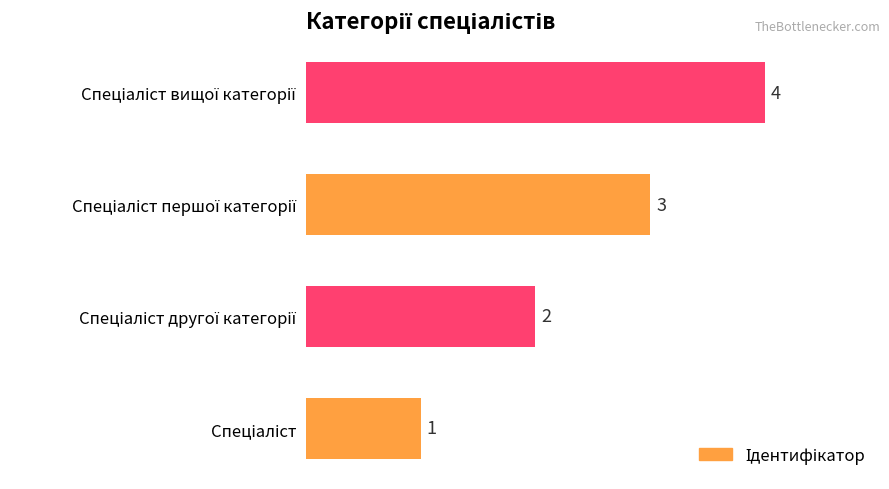

Count the values in the range 2 to 4.

3